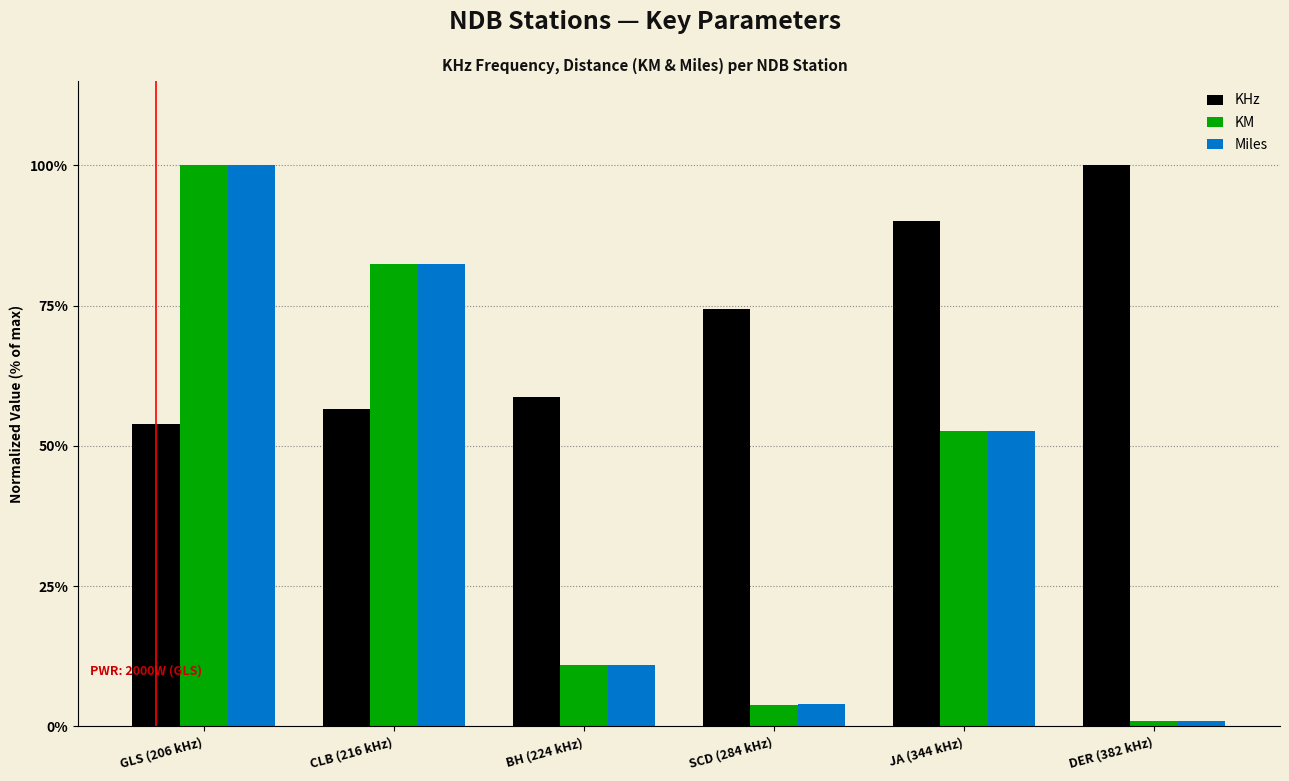

True or false: KHz has a value of 90.1 at JA (344 kHz).

True